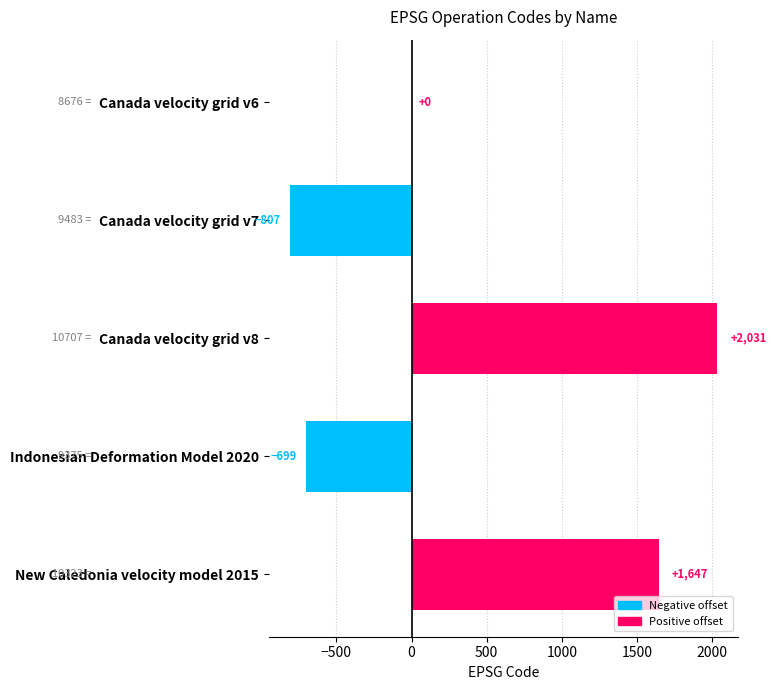

What is the maximum value shown in the chart?

2031